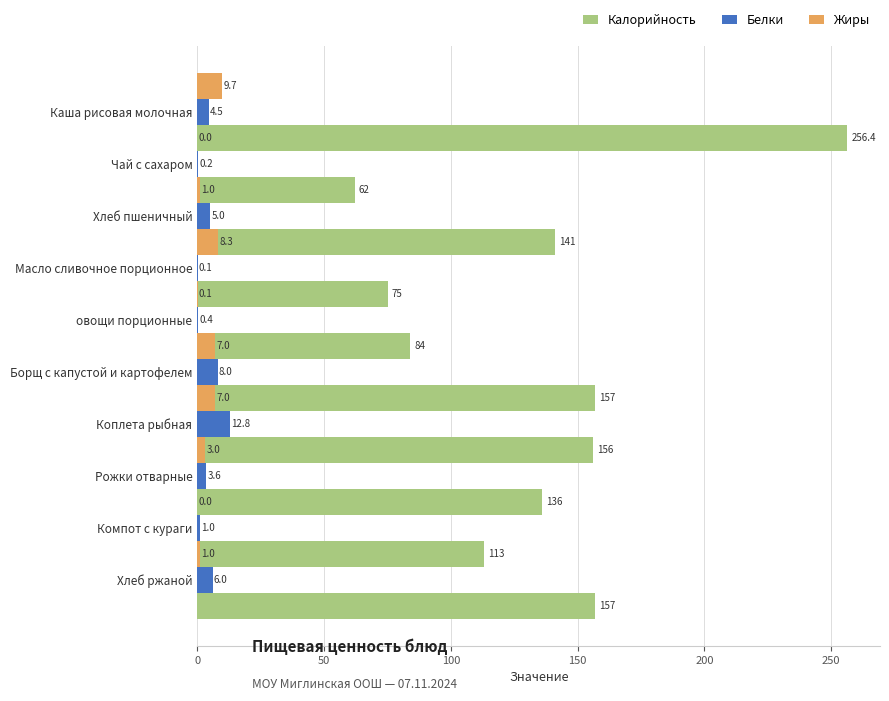

What is the difference between the maximum and minimum values in the Калорийность series?

194.4